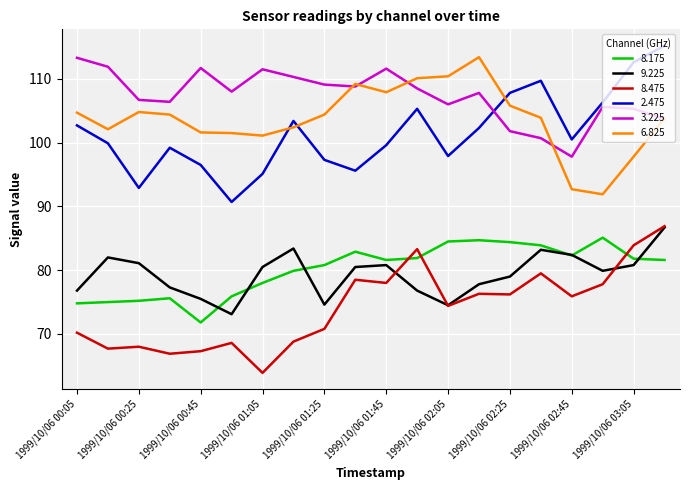

Which series has the largest total across all categories?

3.225